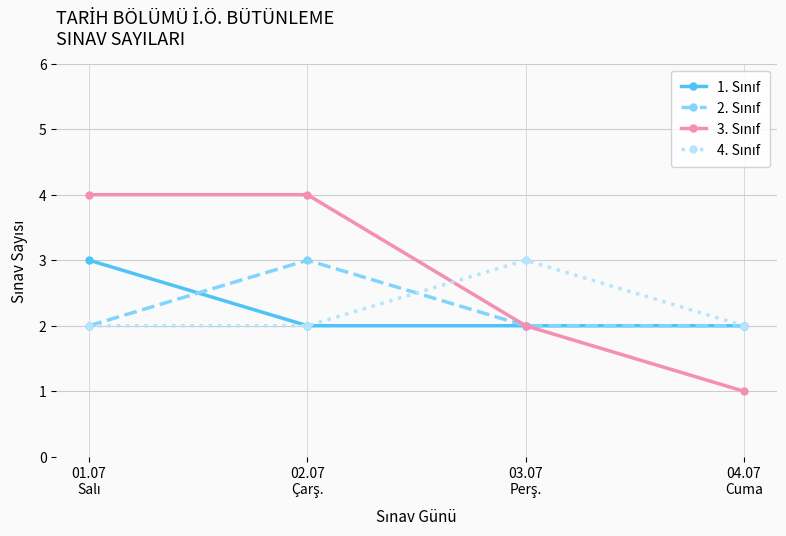

How many lines are shown in the chart?

4